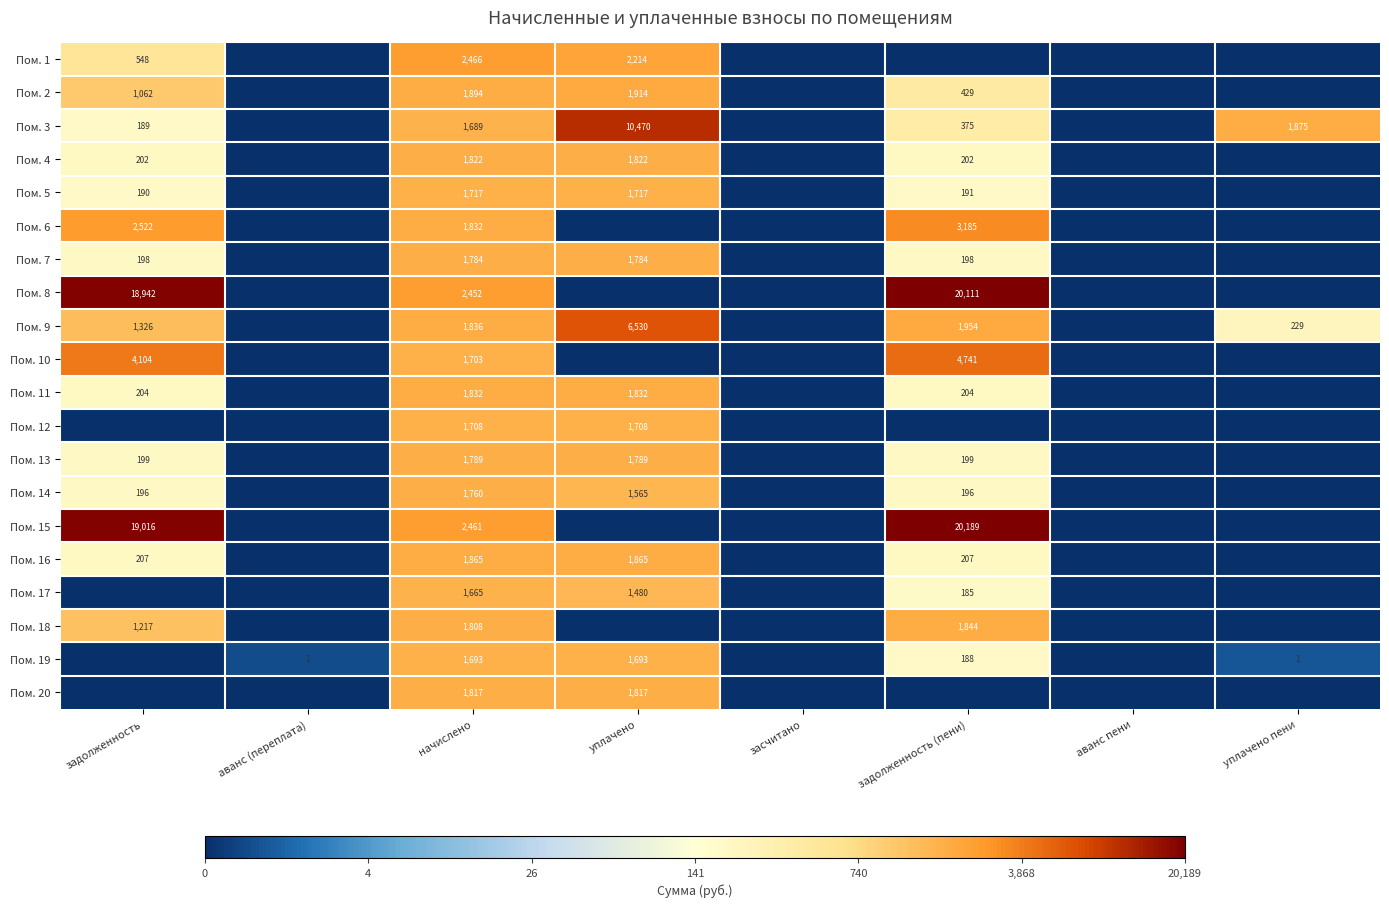

True or false: Пом. 12 has a value of 2426 at уплачено.

False